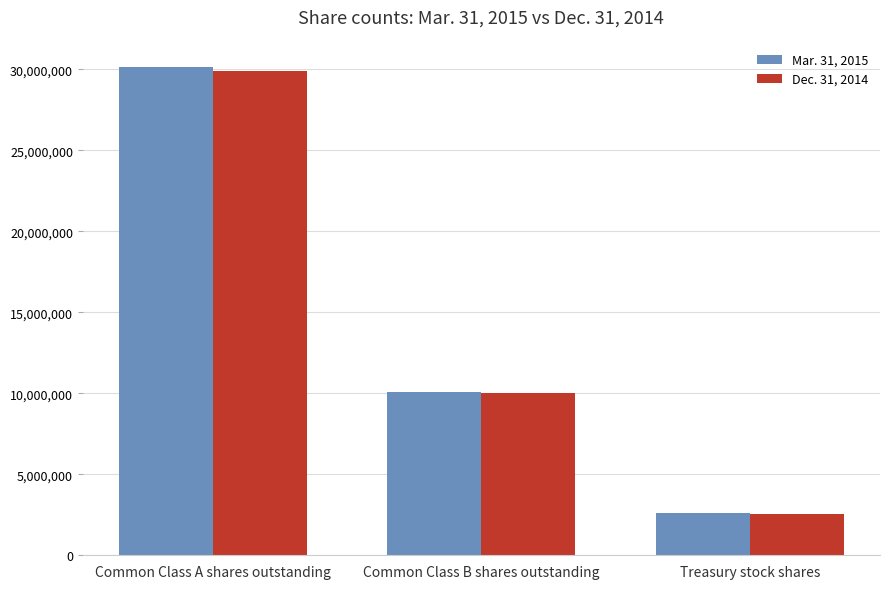

Are the bars horizontal?

No